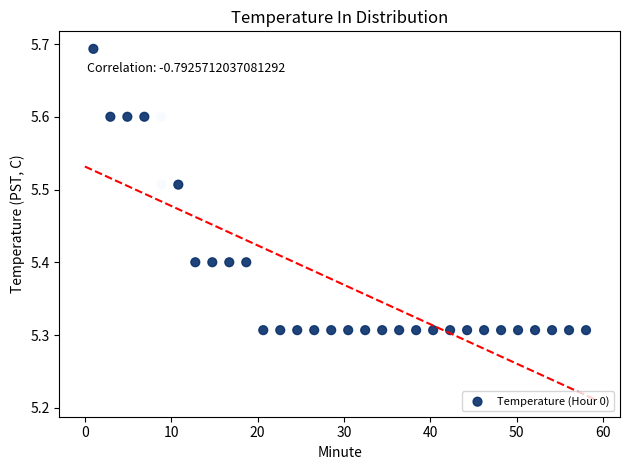

What is the range of Y values (max minus min)?

0.4